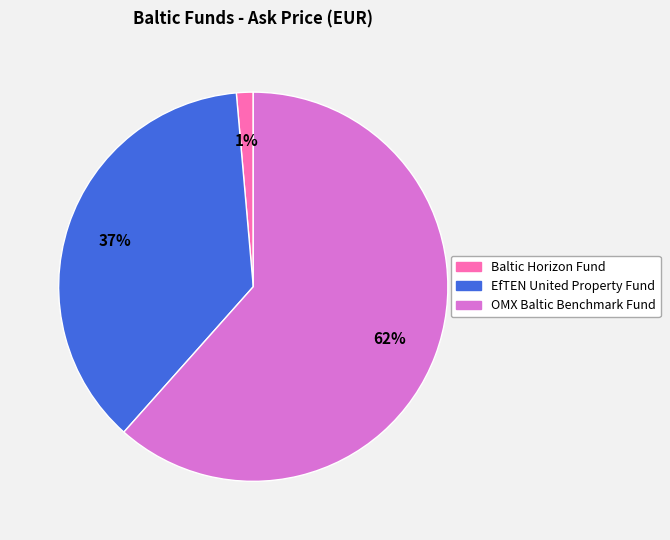

The OMX Baltic Benchmark Fund slice represents 73% of the pie. True or false?

False